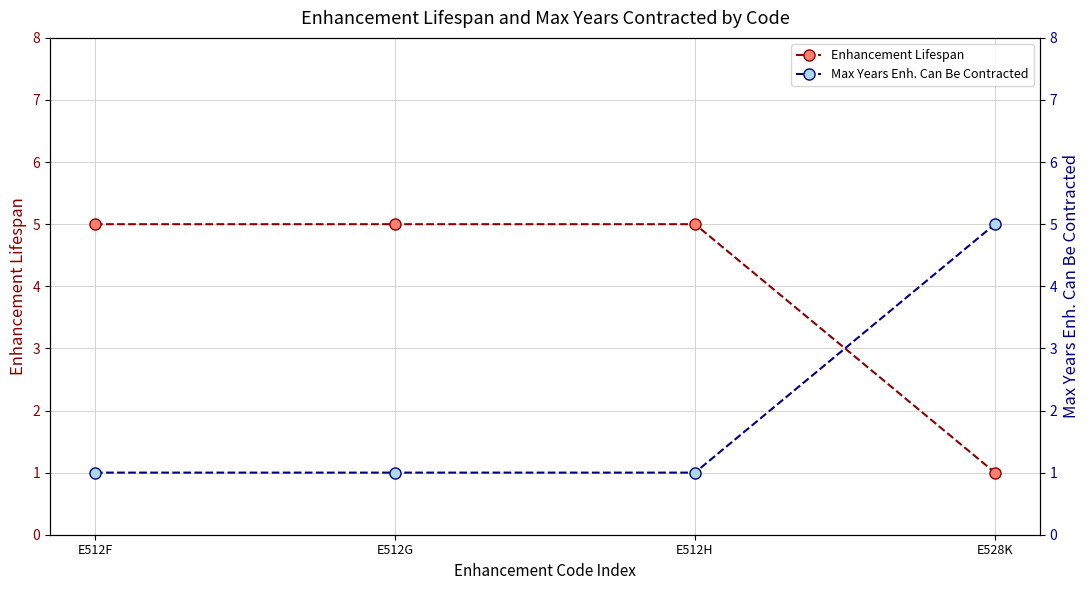

List the series in order of their peak value, lowest first.

Enhancement Lifespan, Max Years Enh. Can Be Contracted